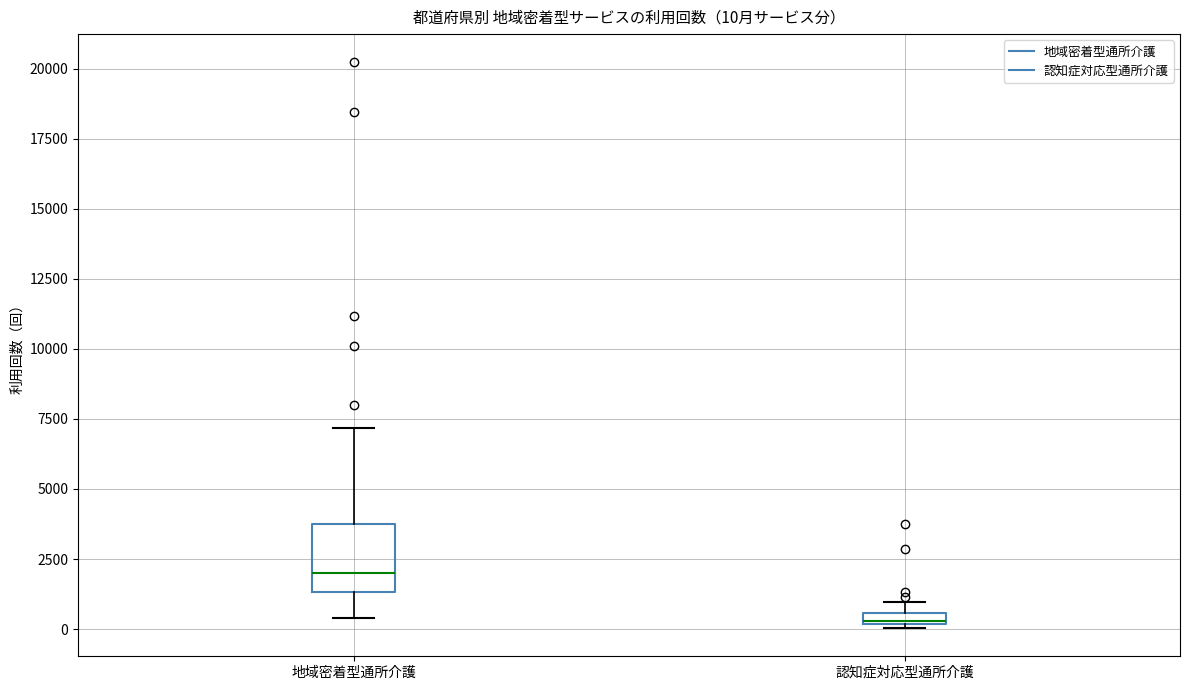

Comparing the boxes themselves (not the whiskers), which one is the tallest?

地域密着型通所介護